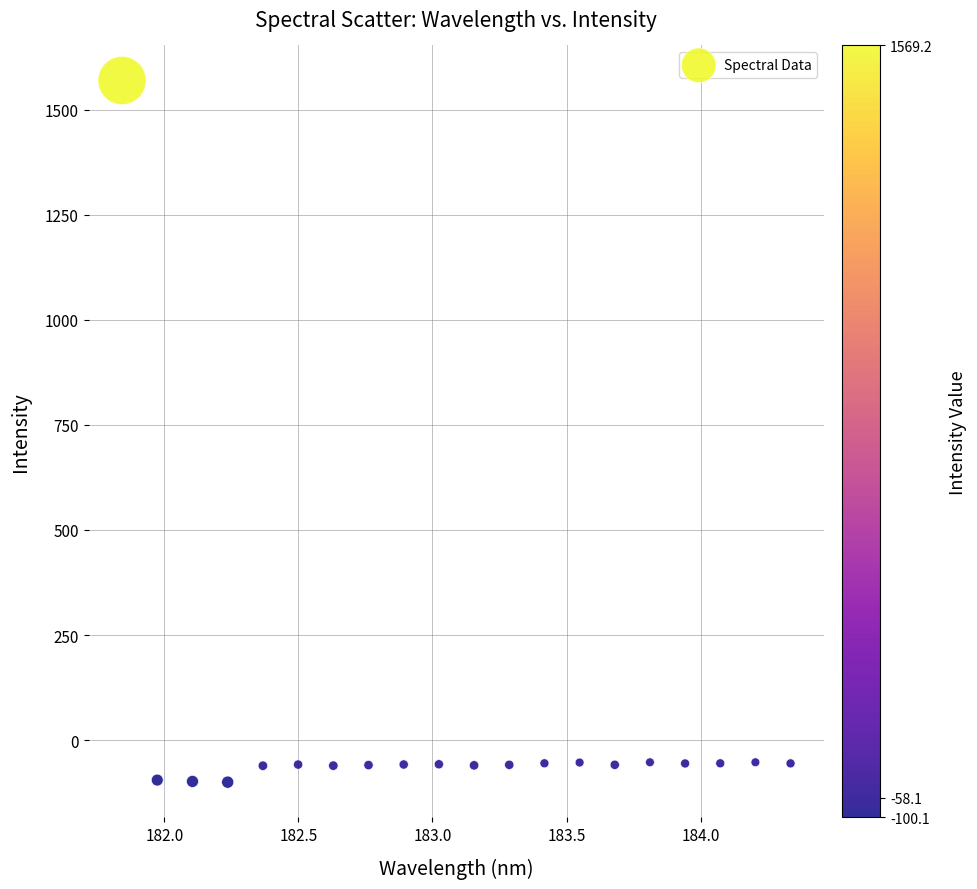

What is the range of Y values (max minus min)?

1669.2